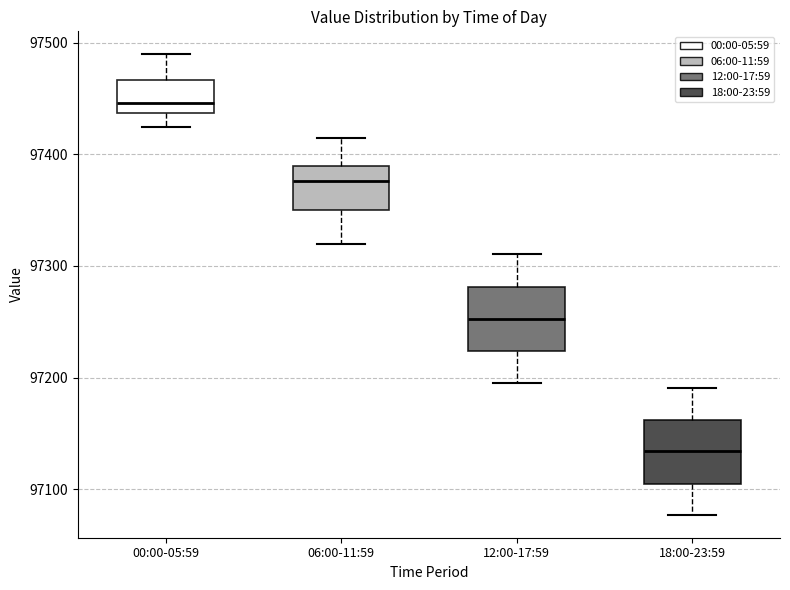

Where does the upper whisker of the box for 12:00-17:59 end on the y-axis? The values are not printed on the chart, so give them approximately, as read against the axis.

97310